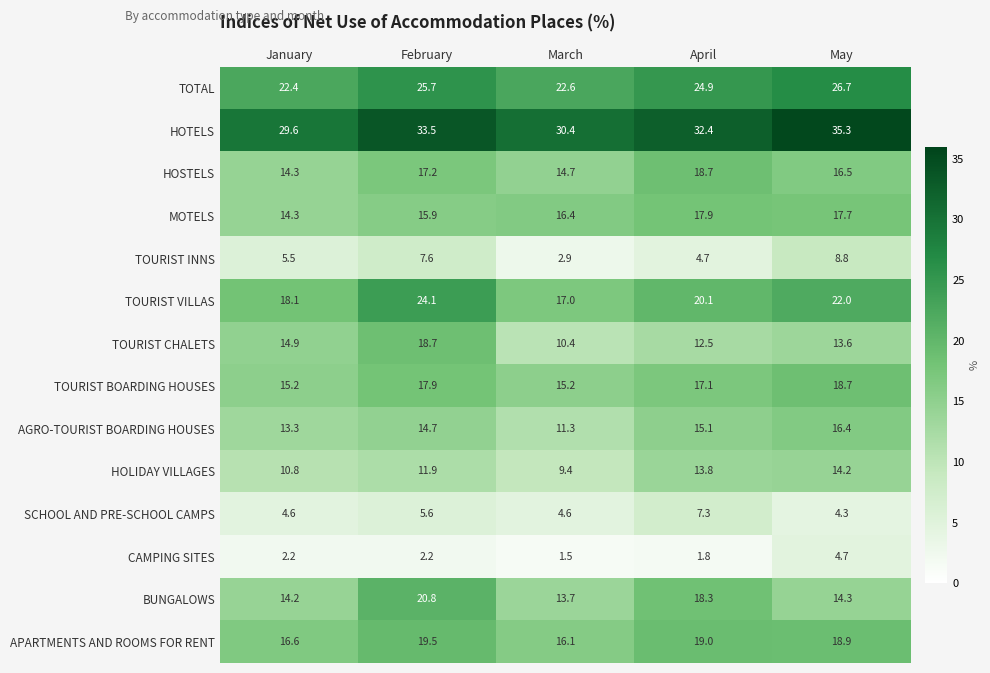

Which series has the widest spread of values?

TOURIST CHALETS